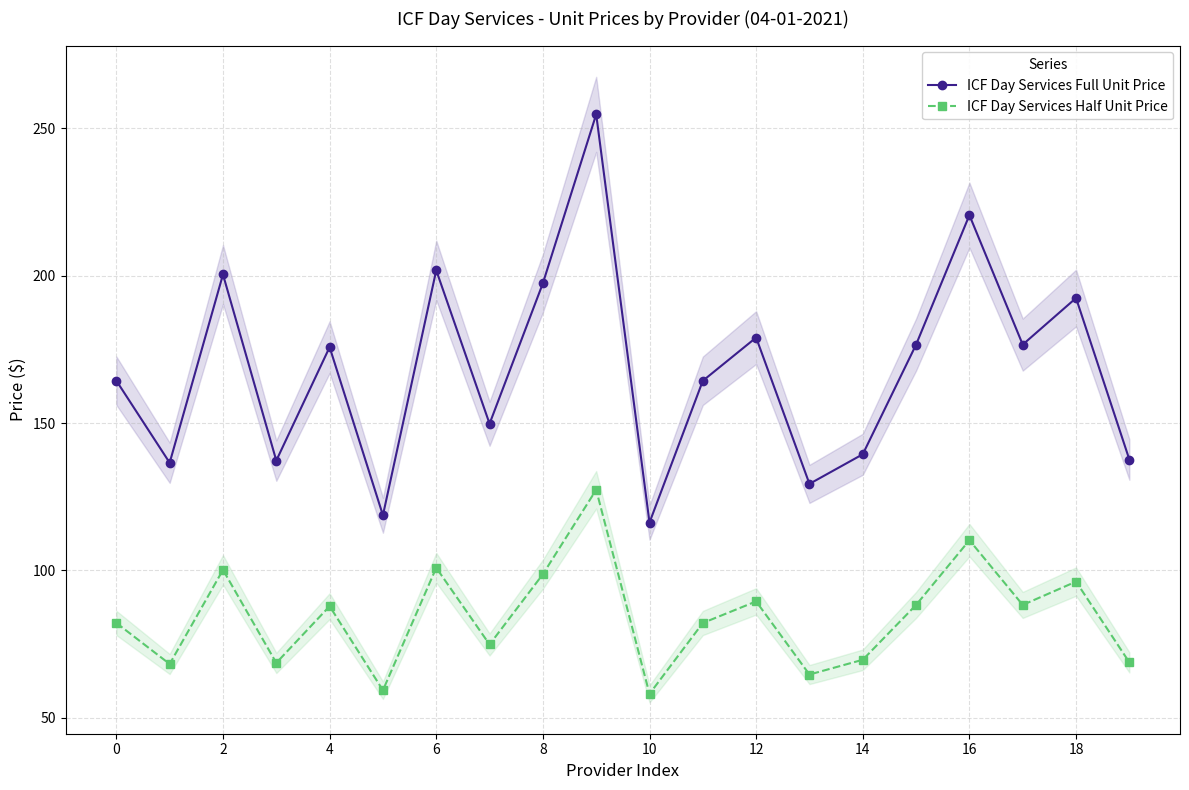

What is the highest value of the ICF Day Services Full Unit Price series?

254.7